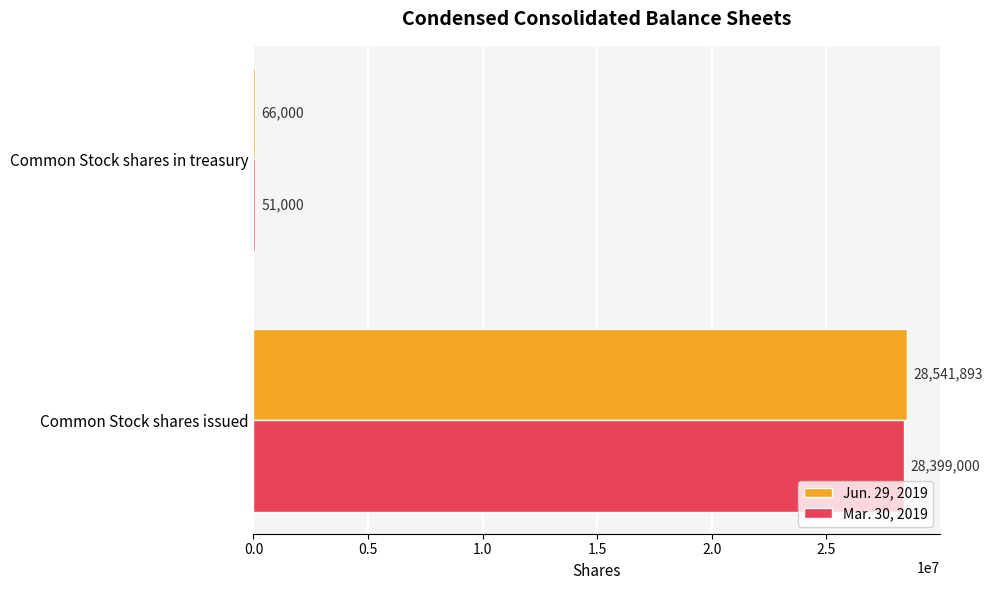

What is the sum of all Mar. 30, 2019 values?

28450000